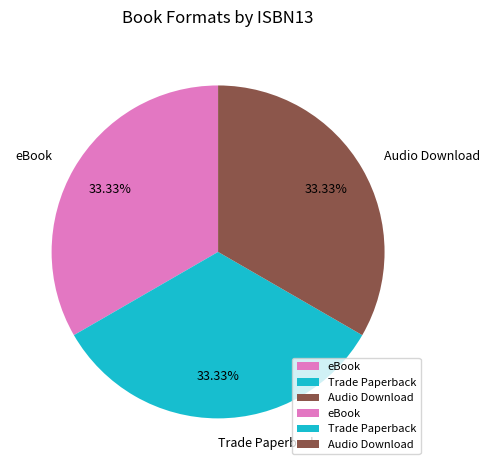

Count the number of slices in the pie.

3